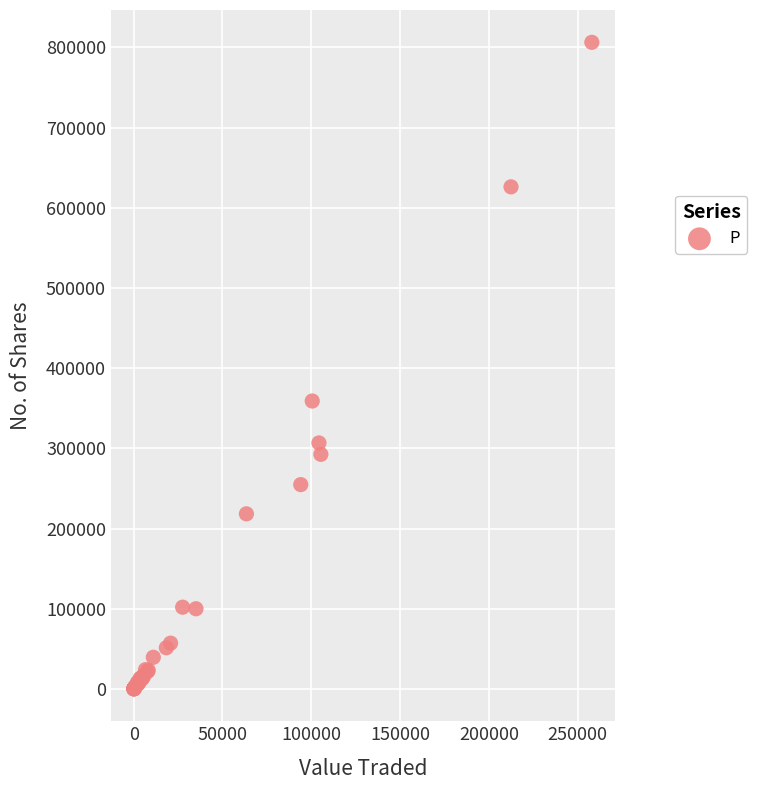

What Y value in the scatter plot is closest to 403183?

359062